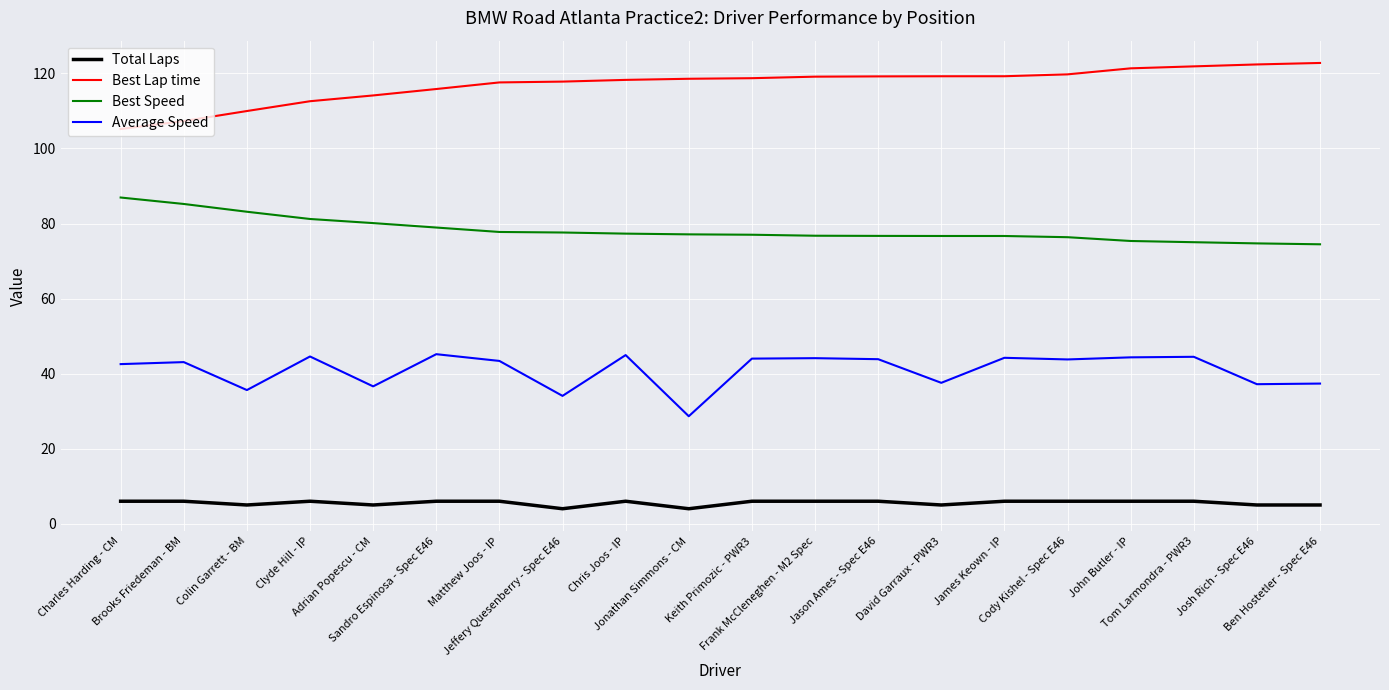

How many categories are shown in the chart?

20